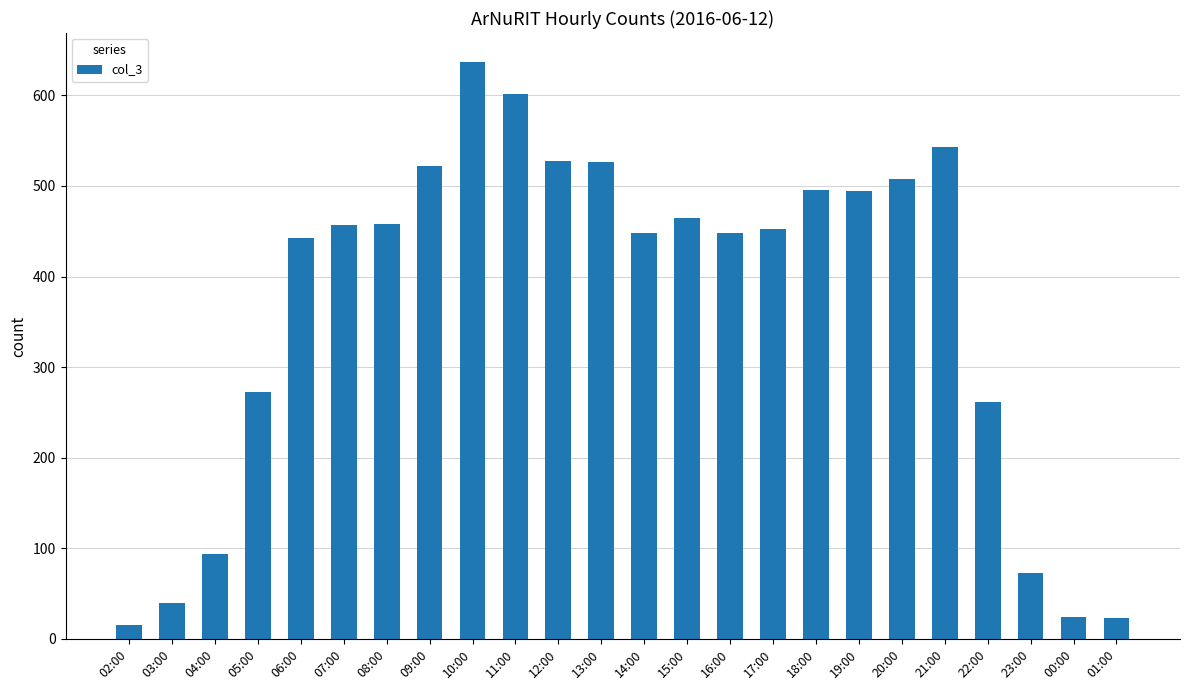

Where is the data nearest to the value 326?

05:00